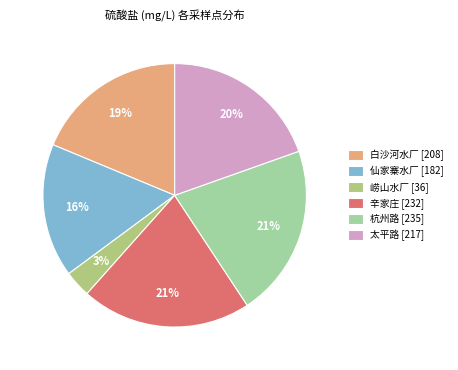

What percentage is the 太平路 slice, to the nearest percent?

20%